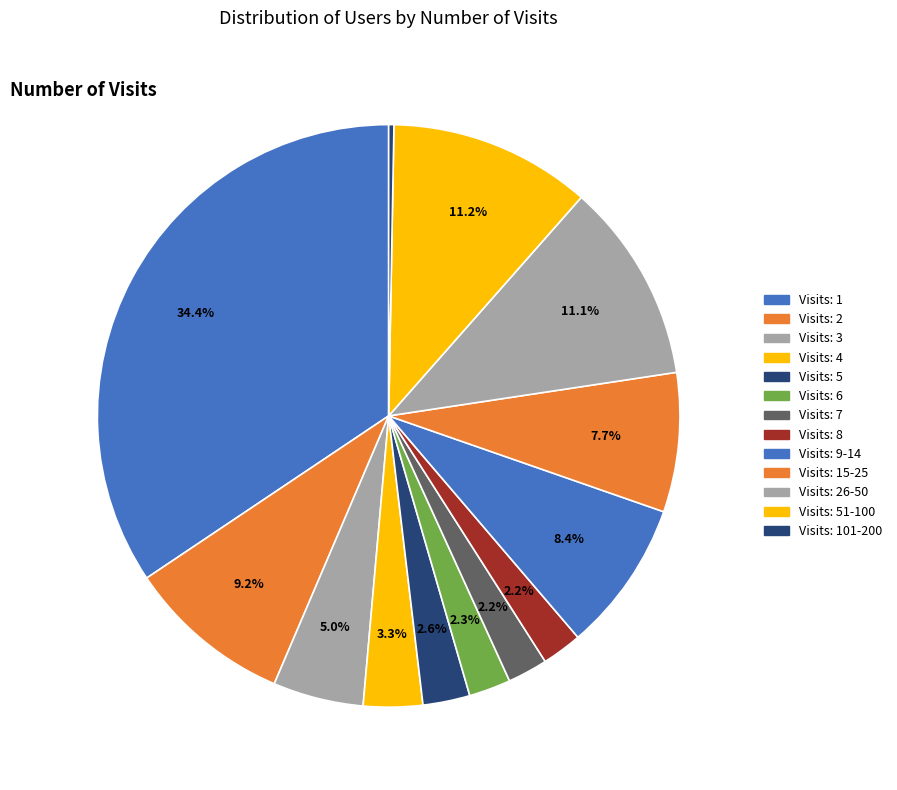

How many segments does this pie chart have?

13